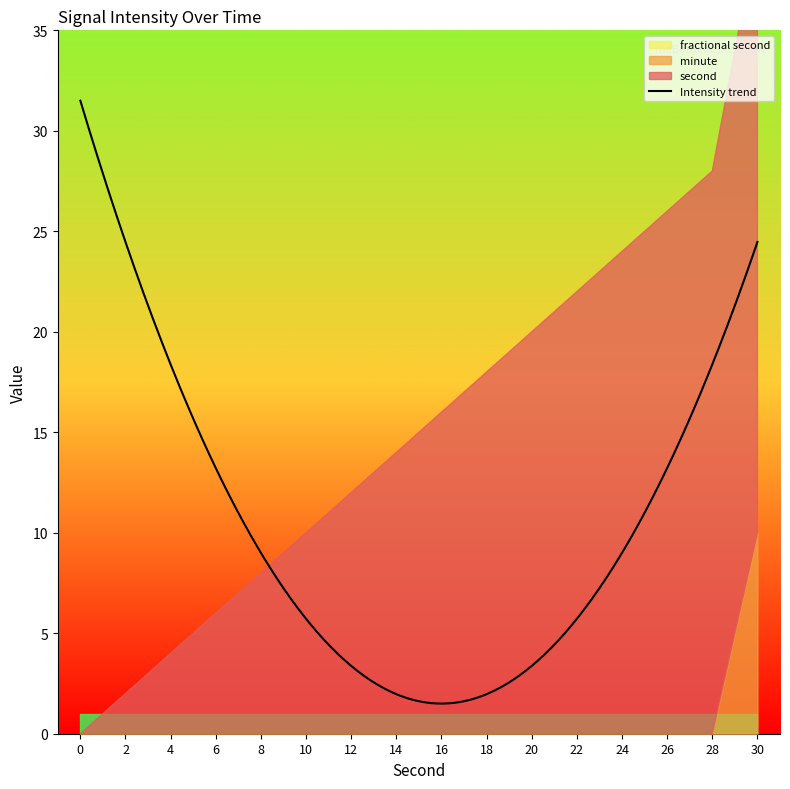

At 24, list the series in order from largest to smallest.

second, minute, fractional second